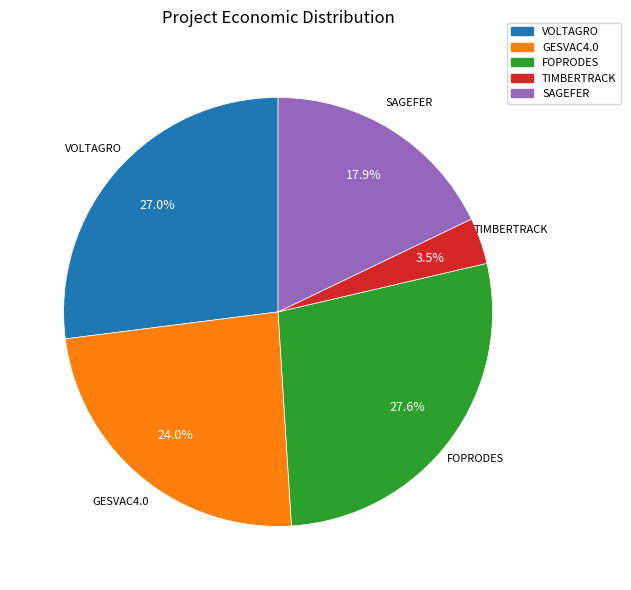

To the nearest percent, what is the average slice percentage?

20%